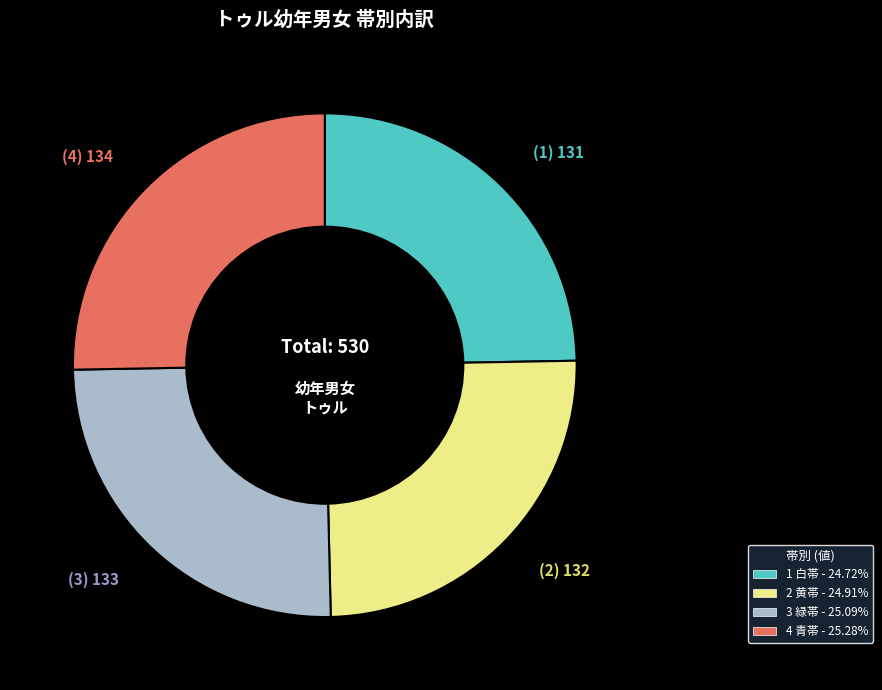

Is there any slice that represents more than half of the pie?

No